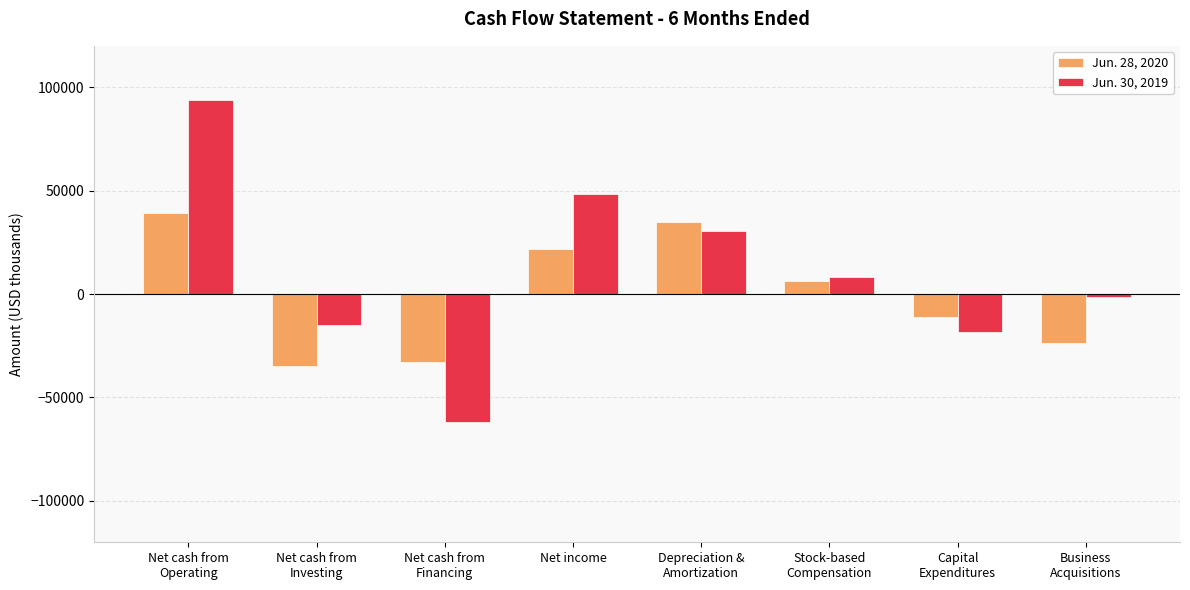

What is the total value across all series at Business
Acquisitions?

-25084